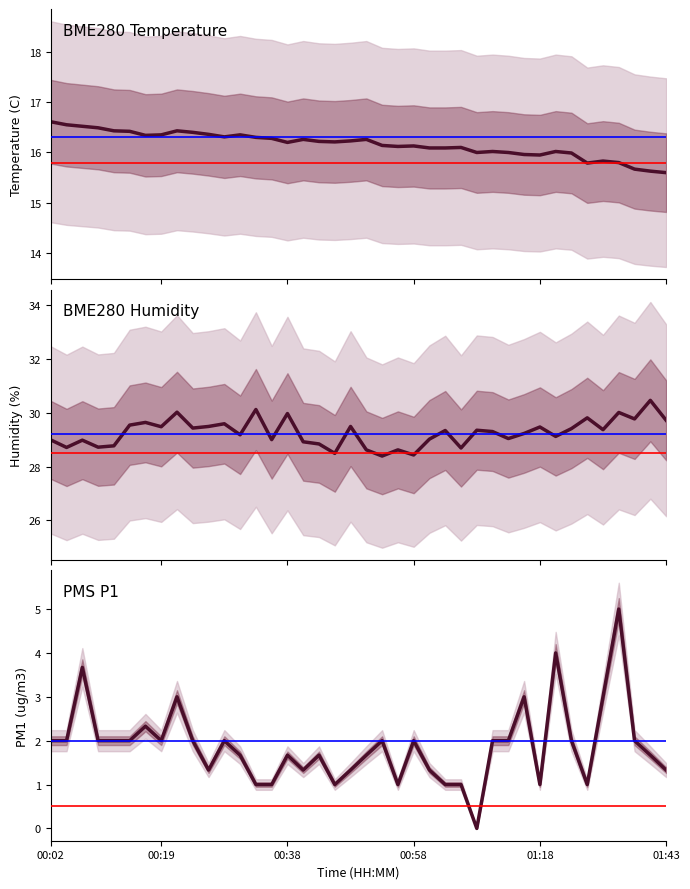

Which series changed the most between 8 and 25?

PMS_P1